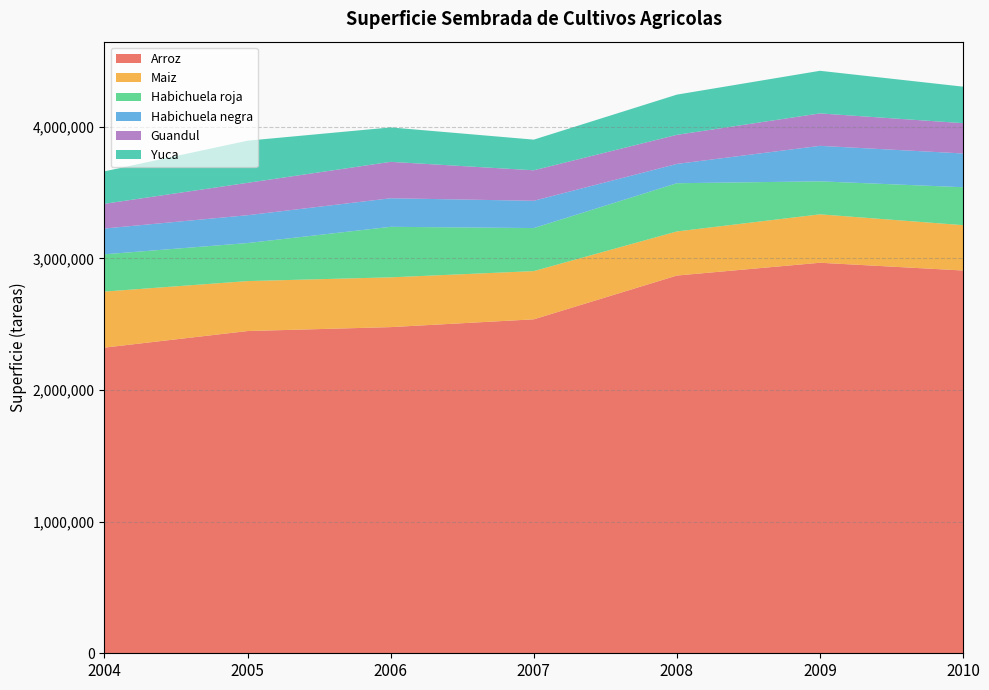

Reading right to left, transcribe all the data shown in this chart.

Arroz: 2010=2907515	2009=2966390	2008=2869233	2007=2536663	2006=2477487	2005=2447647	2004=2321857
Maiz: 2010=344409	2009=367801	2008=334908	2007=366228	2006=378105	2005=379512	2004=425609
Habichuela roja: 2010=288115	2009=250542	2008=366291	2007=326919	2006=383708	2005=288809	2004=283029
Habichuela negra: 2010=256452	2009=269659	2008=146696	2007=207275	2006=216903	2005=211507	2004=196139
Guandul: 2010=230124	2009=246317	2008=220878	2007=231537	2006=276632	2005=245937	2004=187703
Yuca: 2010=277323	2009=323730	2008=305385	2007=232939	2006=261508	2005=320208	2004=246361